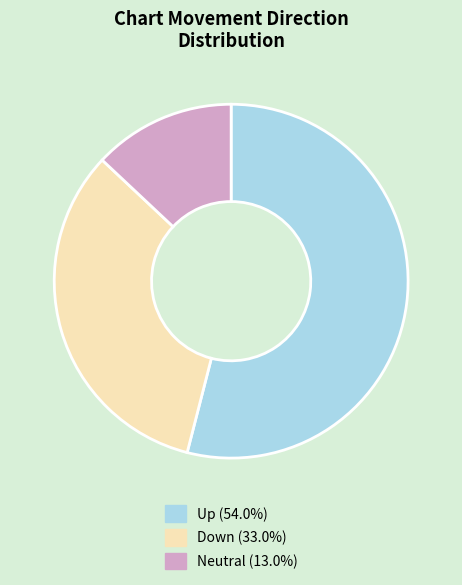

Is there any slice that represents more than half of the pie?

Yes